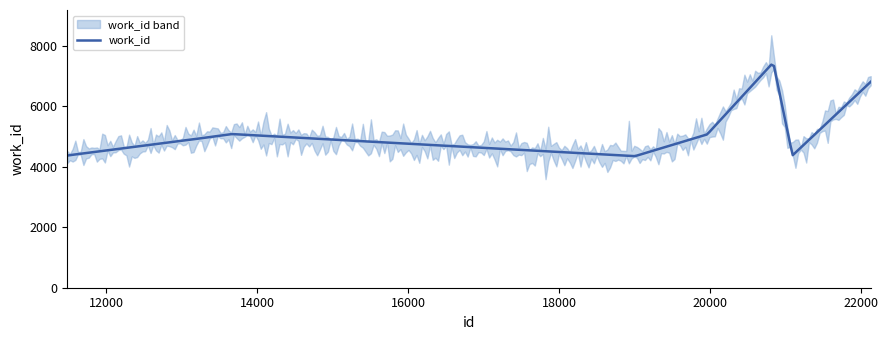

The value at 19003 is 4351. True or false?

True